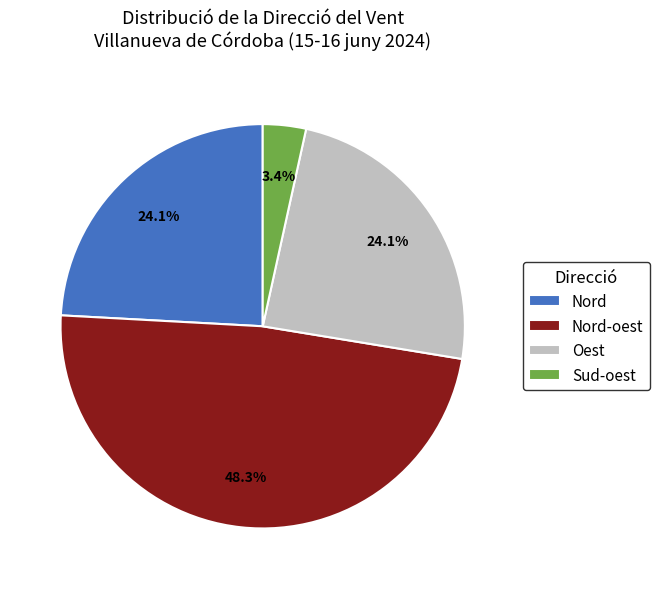

Is Sud-oest the majority of the pie?

No